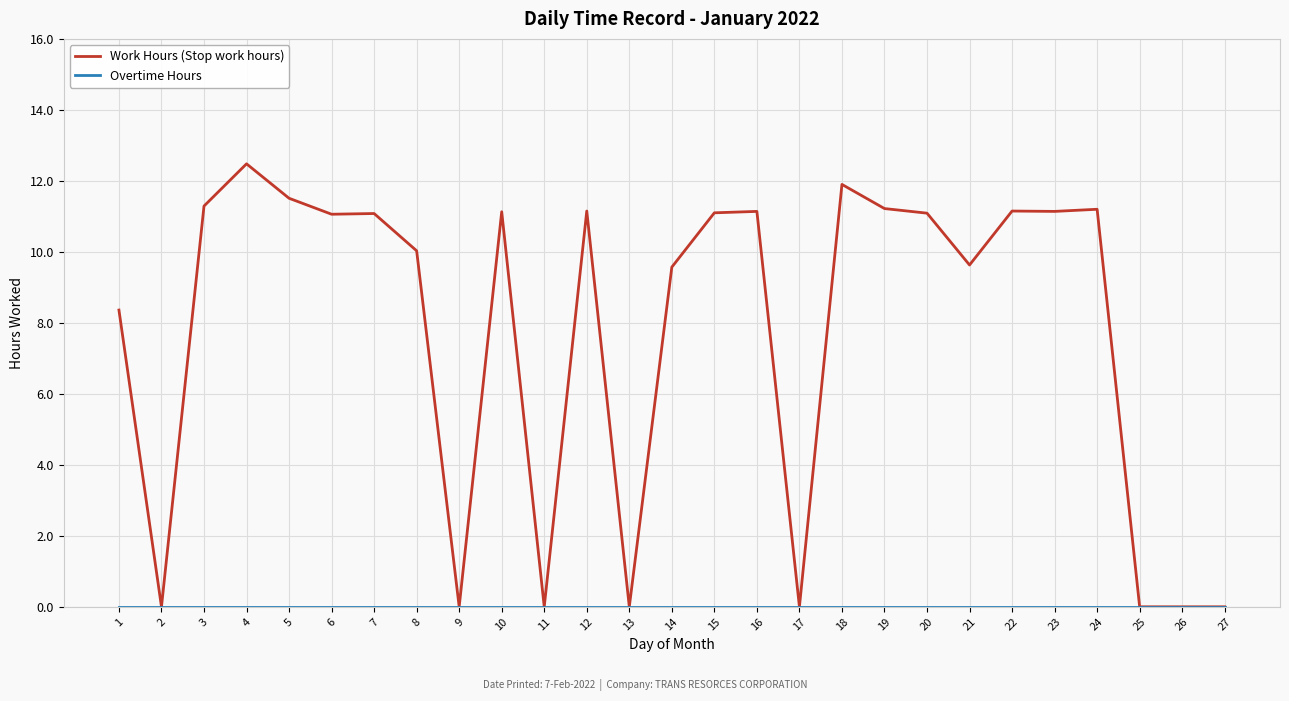

Which series changed the most between 5 and 15?

Work Hours (Stop work hours)